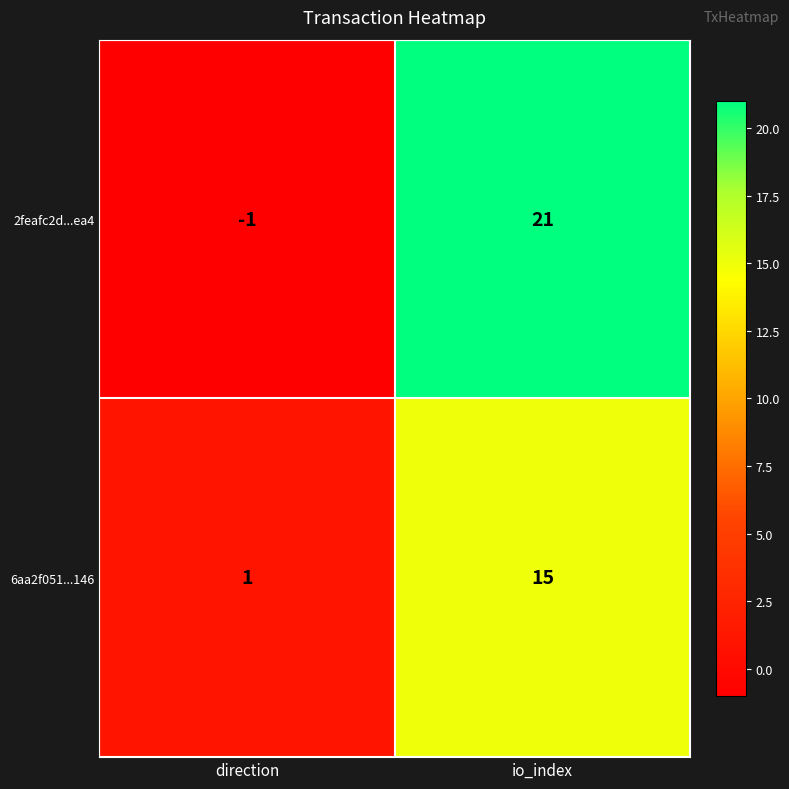

What is the difference between the highest and lowest values at io_index?

6